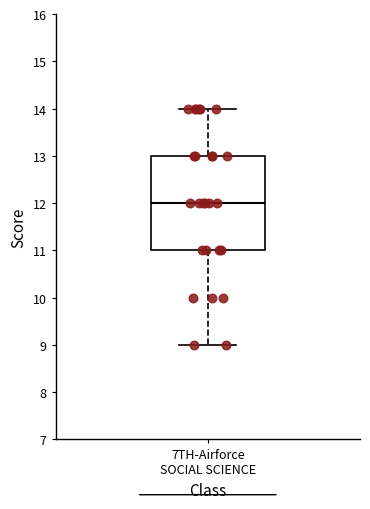

Transcribe this box plot: give where the median line is, the range the box spans, and where the two whiskers end, as read against the y-axis. The values are not printed on the chart, so give them approximately, as read against the axis.

median 12, box 11 to 13, whiskers 9 to 14